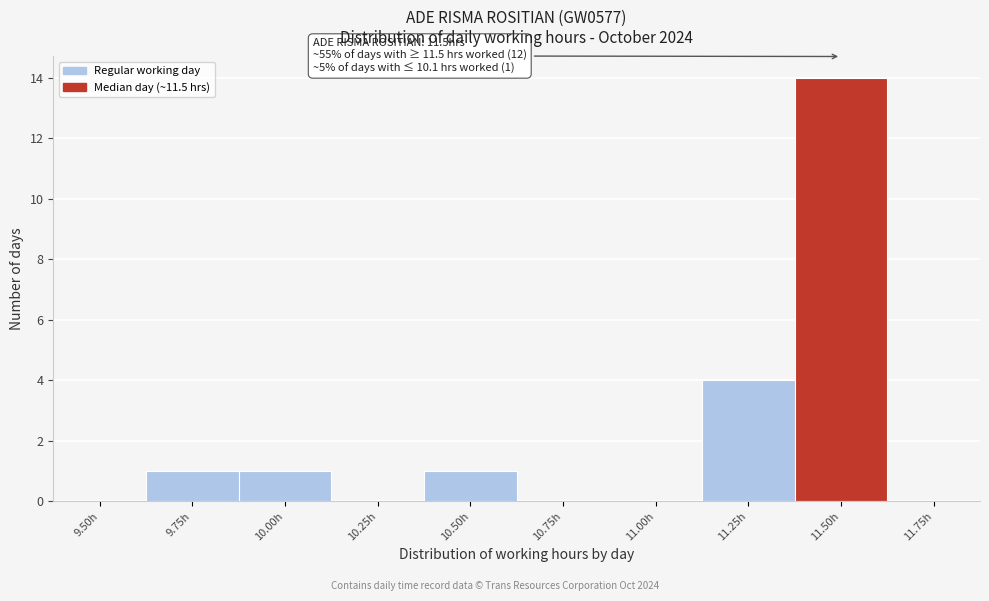

Reading right to left, transcribe all the data shown in this chart.

11.75h=0	11.50h=14	11.25h=4	11.00h=0	10.75h=0	10.50h=1	10.25h=0	10.00h=1	9.75h=1	9.50h=0